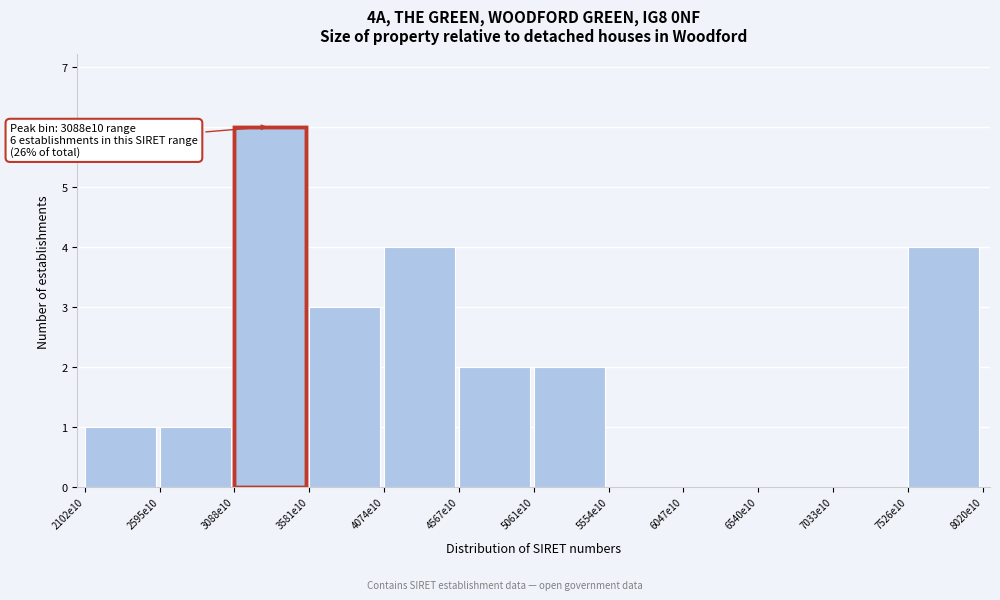

Reading left to right, what are all the values shown in this chart?

2102e10=1	2595e10=1	3088e10=6	3581e10=3	4074e10=4	4567e10=2	5061e10=2	5554e10=0	6047e10=0	6540e10=0	7033e10=0	7526e10=4